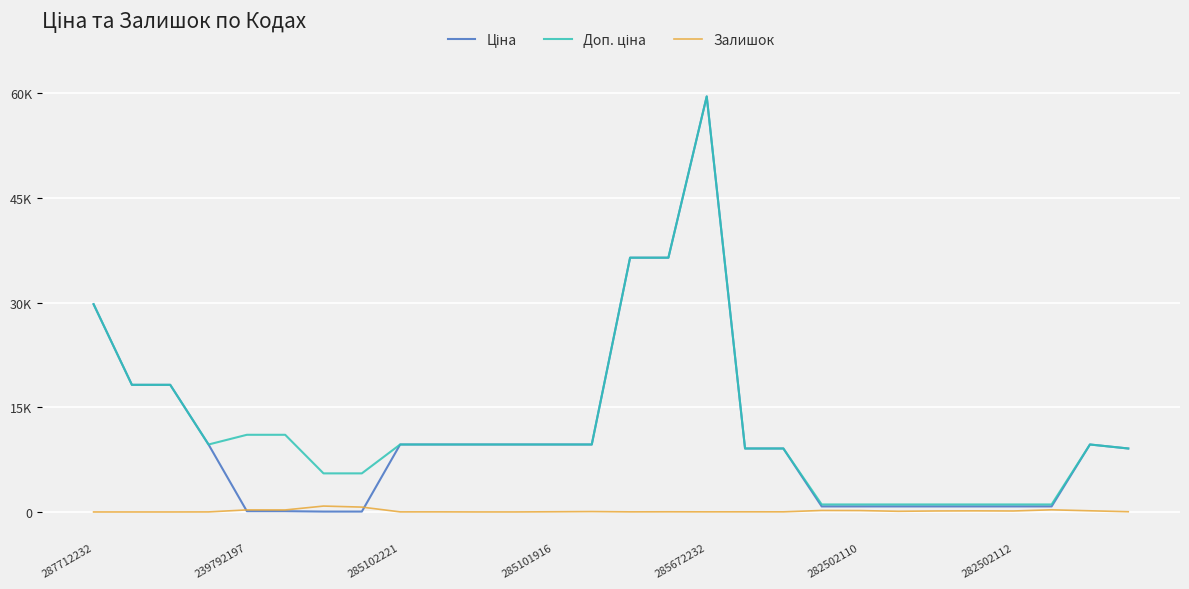

Reading right to left, what are all the values shown in this chart?

Ціна: 9092.0	9664.7	793.0	793.0	793.0	793.0	793.0	793.0	793.0	9092.0	9092.0	59523.0	36424.0	36424.0	9664.7	9664.7	9664.7	9664.7	9664.7	9664.7	55.3	55.3	110.5	110.5	9664.7	18212.0	18212.0	29761.5
Доп. ціна: 9092.0	9664.7	1074.6	1074.6	1074.6	1074.6	1074.6	1074.6	1074.6	9092.0	9092.0	59523.0	36424.0	36424.0	9664.7	9664.7	9664.7	9664.7	9664.7	9664.7	5528.0	5528.0	11055.0	11055.0	9664.7	18212.0	18212.0	29761.5
Залишок: 34.0	169.0	310.0	140.0	159.0	143.0	95.0	200.0	215.0	18.0	20.0	17.0	24.0	15.0	58.0	29.0	3.0	3.0	14.0	11.0	698.0	845.0	290.0	295.0	7.0	0.0	0.0	0.0